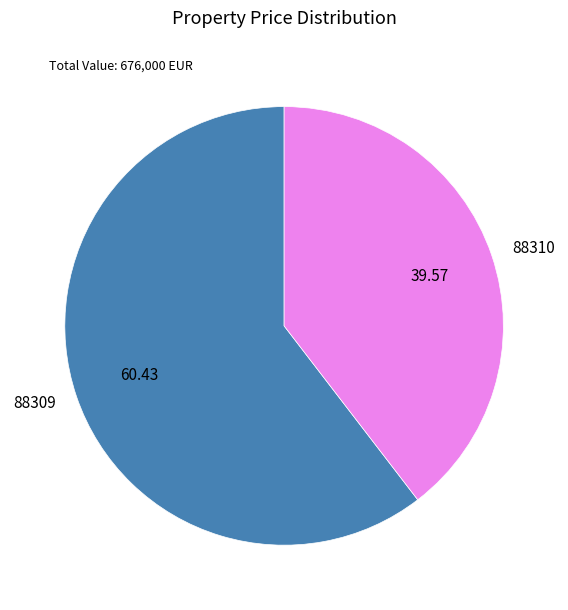

Is 88310 the majority of the pie?

No